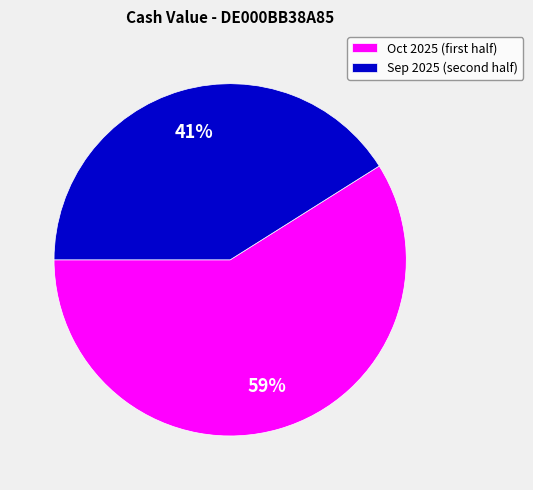

Rank the categories by value from lowest to highest.

Sep 2025 (second half), Oct 2025 (first half)